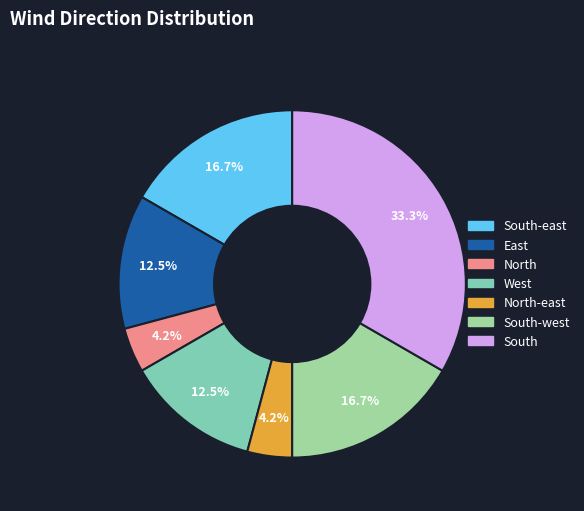

The East slice represents 17% of the pie. True or false?

False